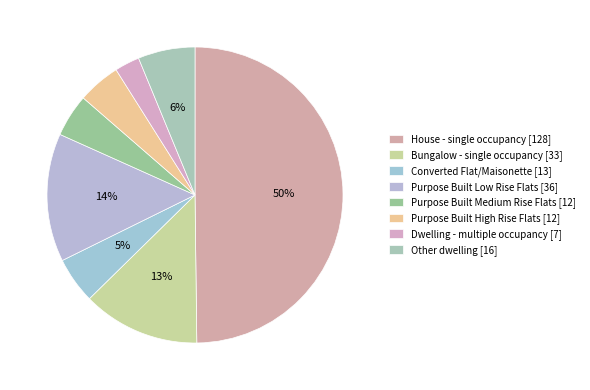

To the nearest percent, what is the difference between the House - single occupancy and Other dwelling slice percentages?

44%